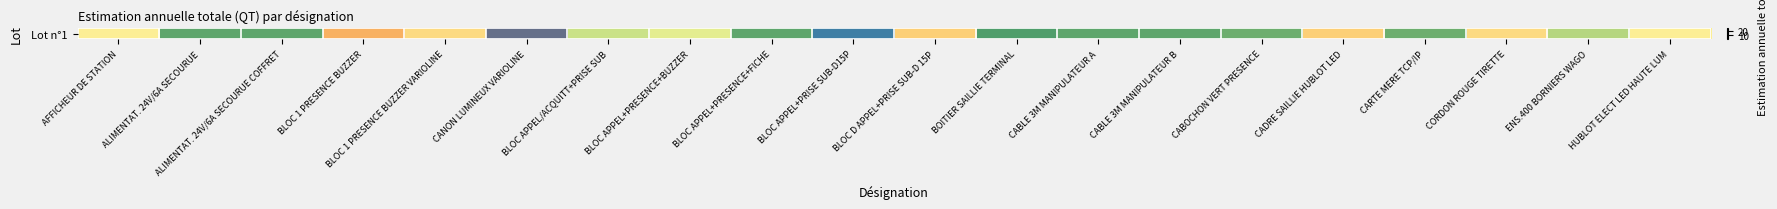

What is the maximum value shown in the chart?

28